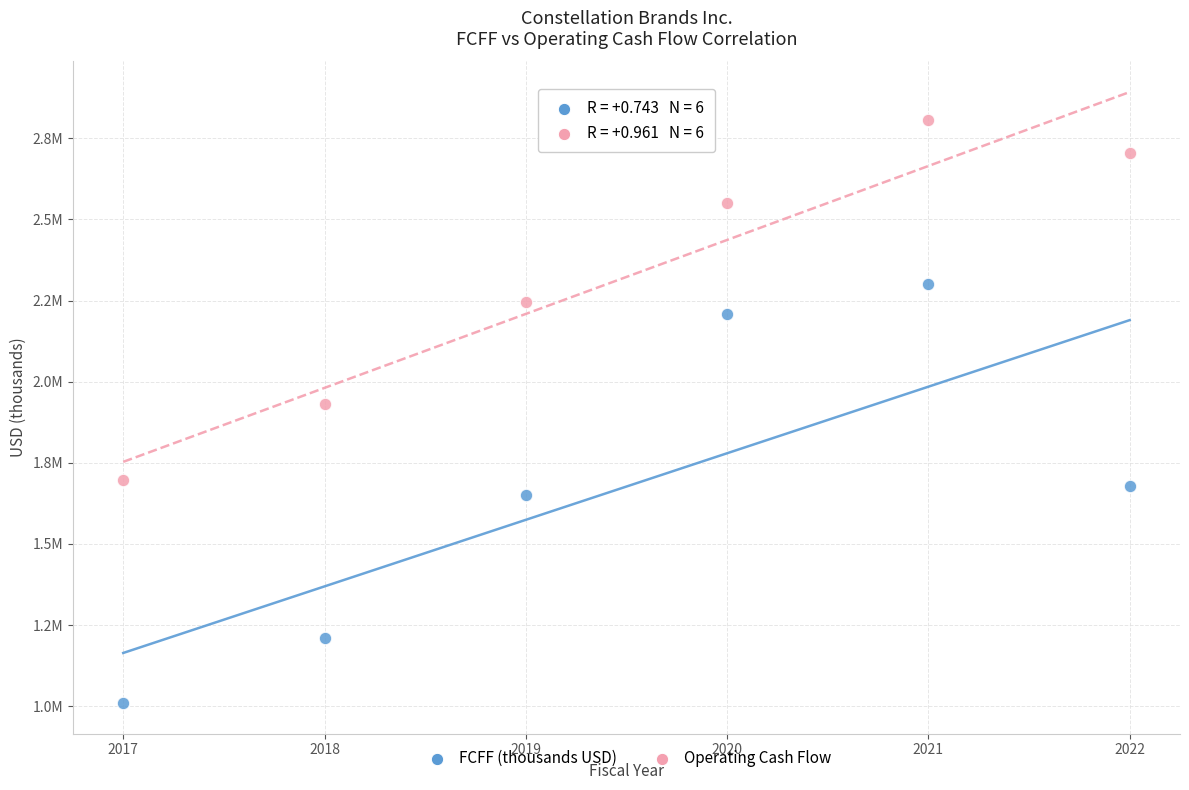

Which series contains the highest Y value?

Operating Cash Flow